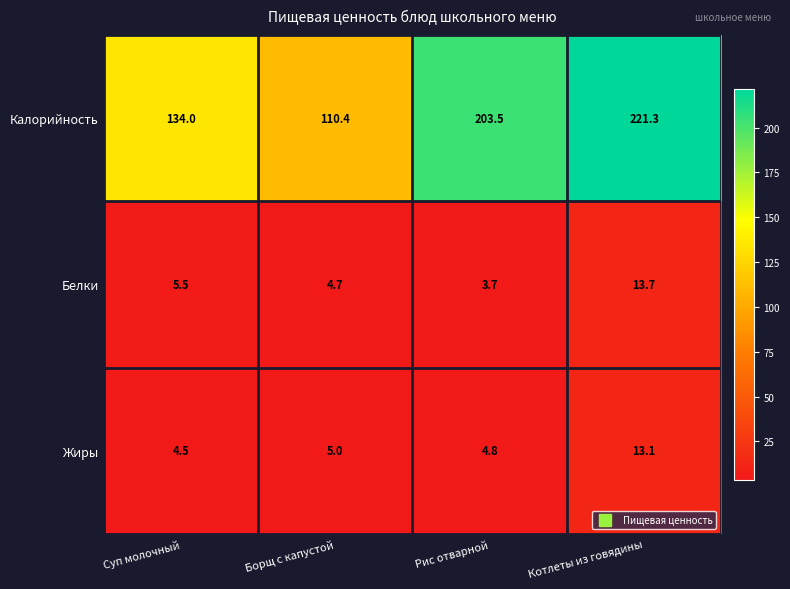

Which series has the largest range (max minus min)?

Калорийность